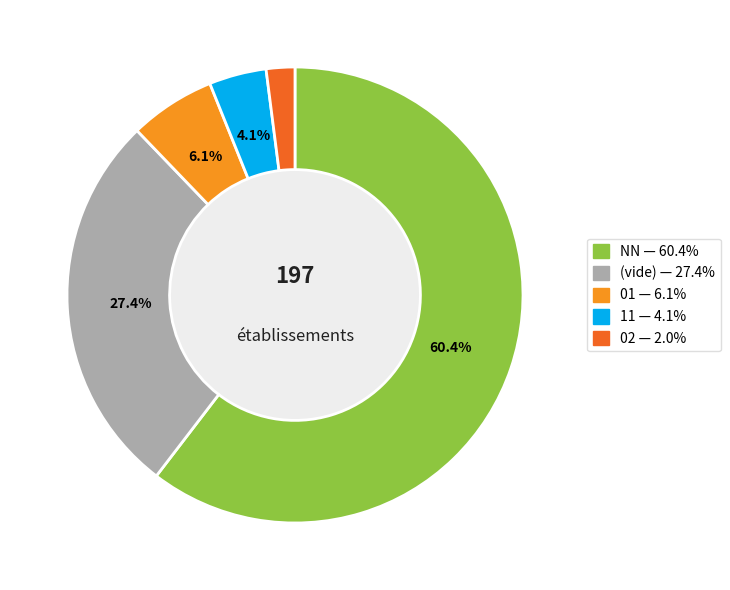

Is there a majority slice in this chart?

Yes